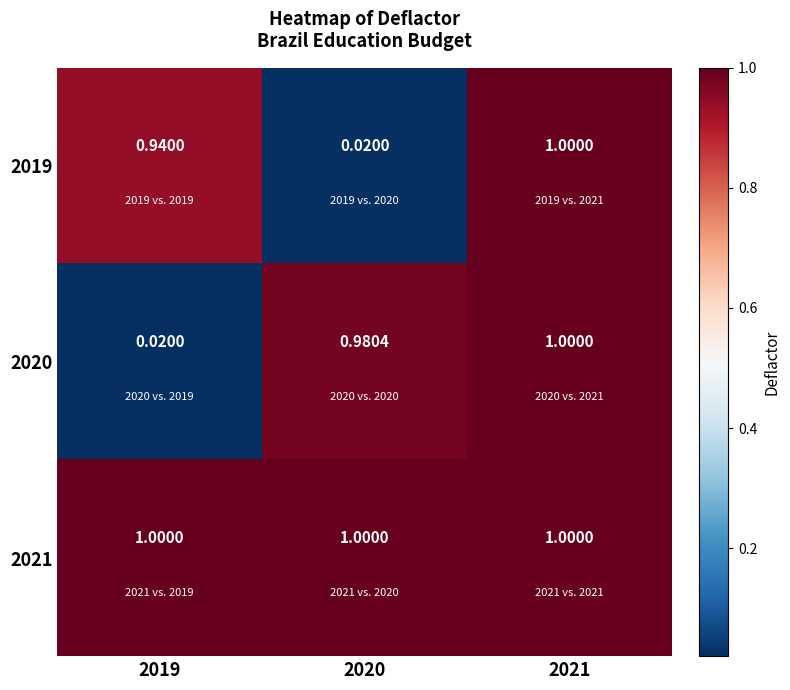

At which category is the sum across all series the highest?

2021